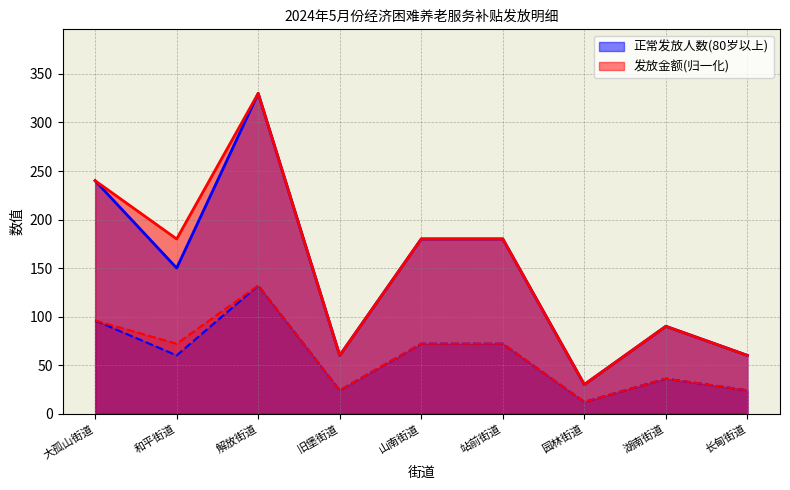

What is the average value of the 正常发放人数(80岁以上) series?

147